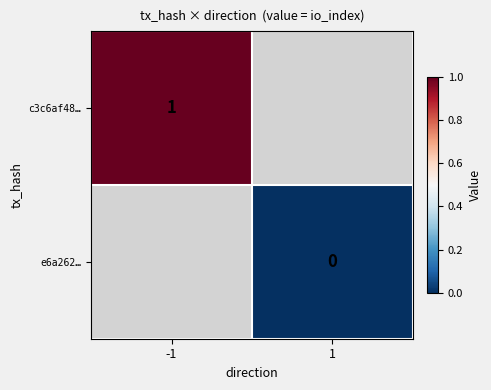

Is it true that c3c6af48… equals 0 at -1?

False